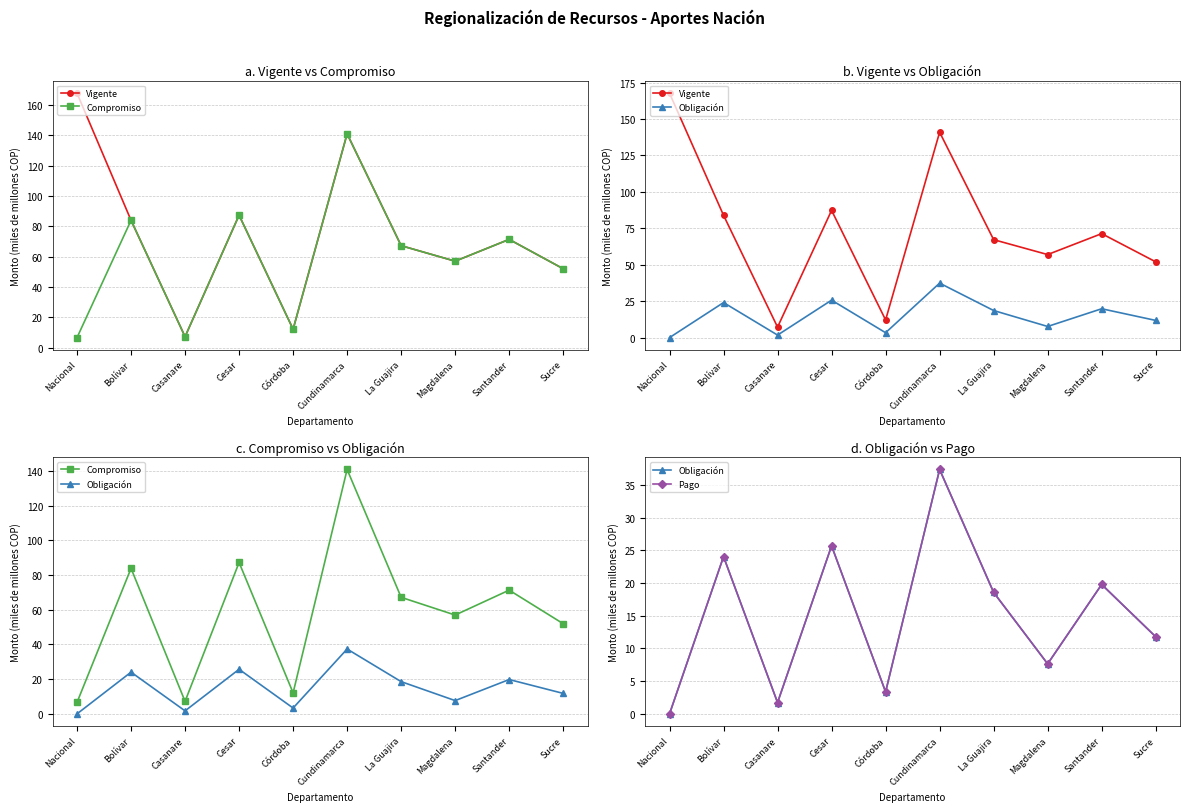

The value of Vigente at Nacional is 106.0. True or false?

False